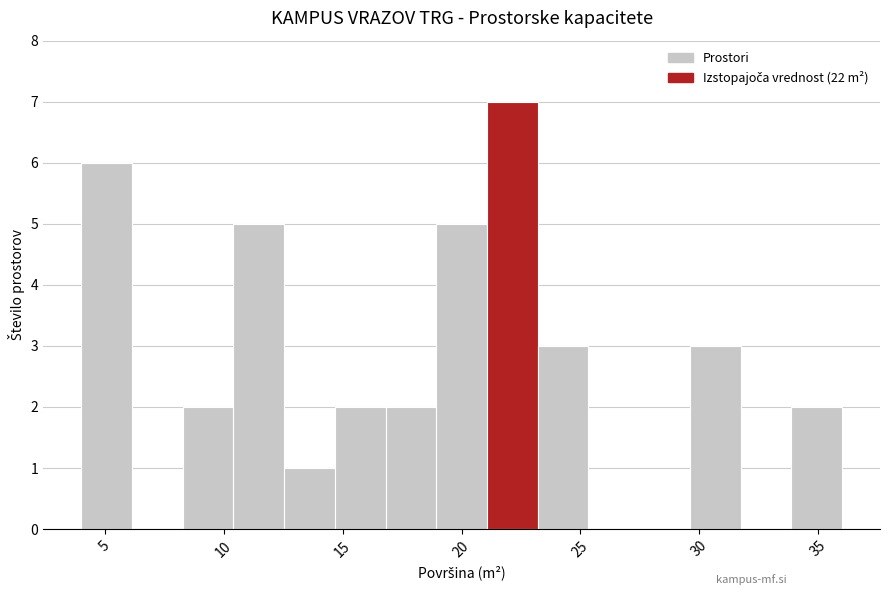

What is the height of the bar covering 4.0 to 6.0 on the x-axis? Neither the bar edges nor the heights are printed on the chart, so give them approximately, as read against the axes.

6